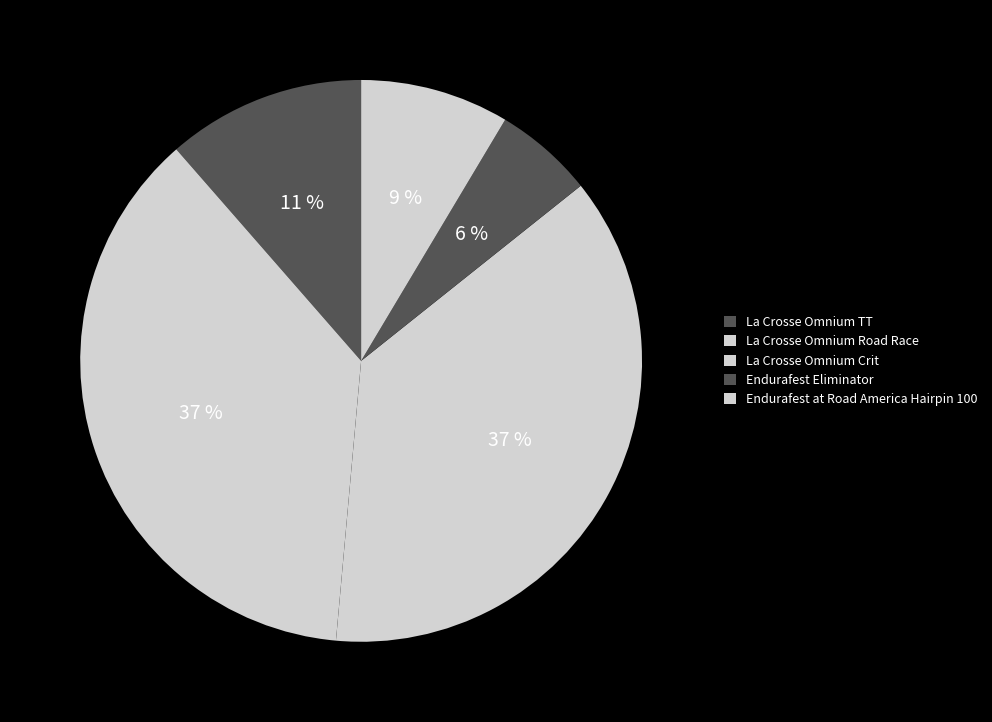

Approximately how many times larger is the value at Endurafest Eliminator compared to La Crosse Omnium TT?

0.5